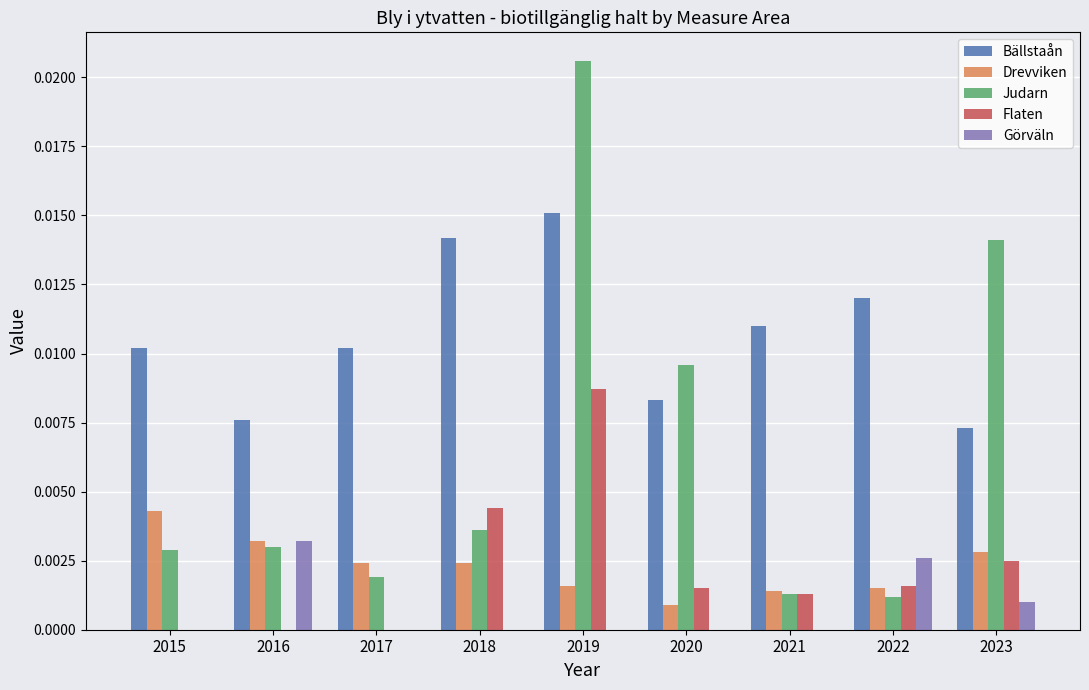

Which series has the largest range (max minus min)?

Judarn